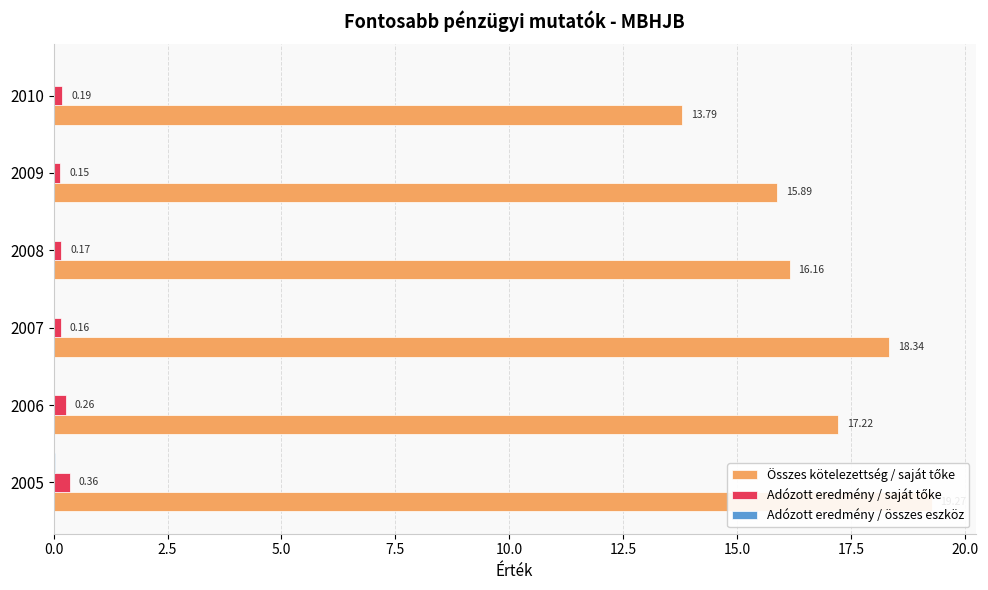

What is the total value across all series at 2010?

14.0